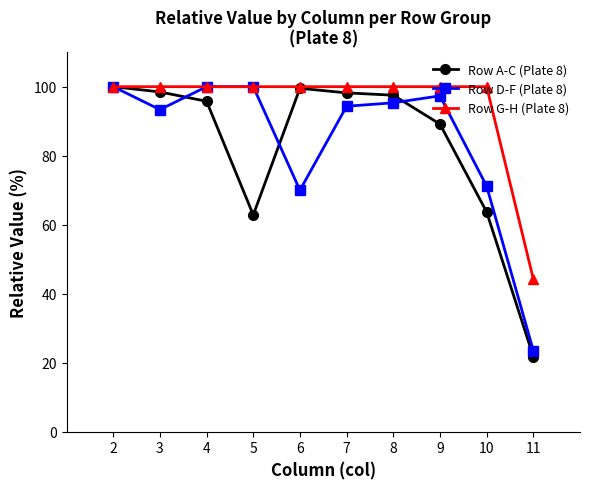

What is the difference between the highest and lowest values at 6?

30.0